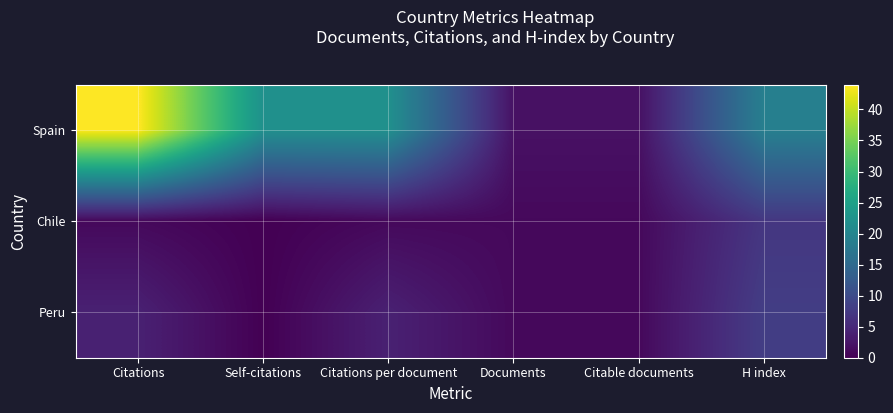

Which category has the lowest value across all series?

Self-citations